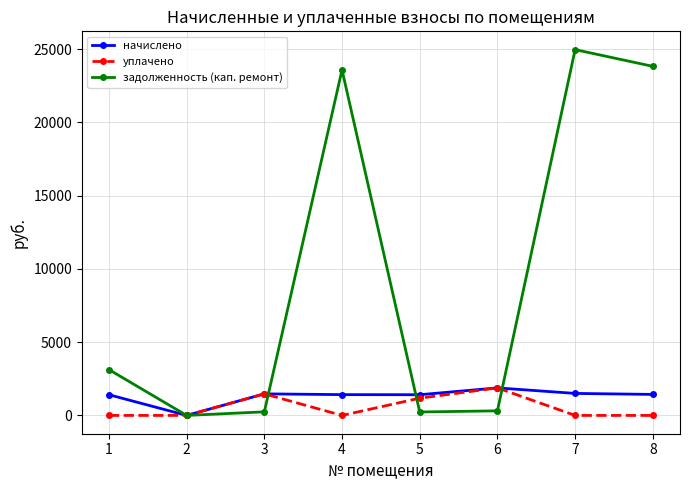

At which category does начислено reach its first local valley?

2